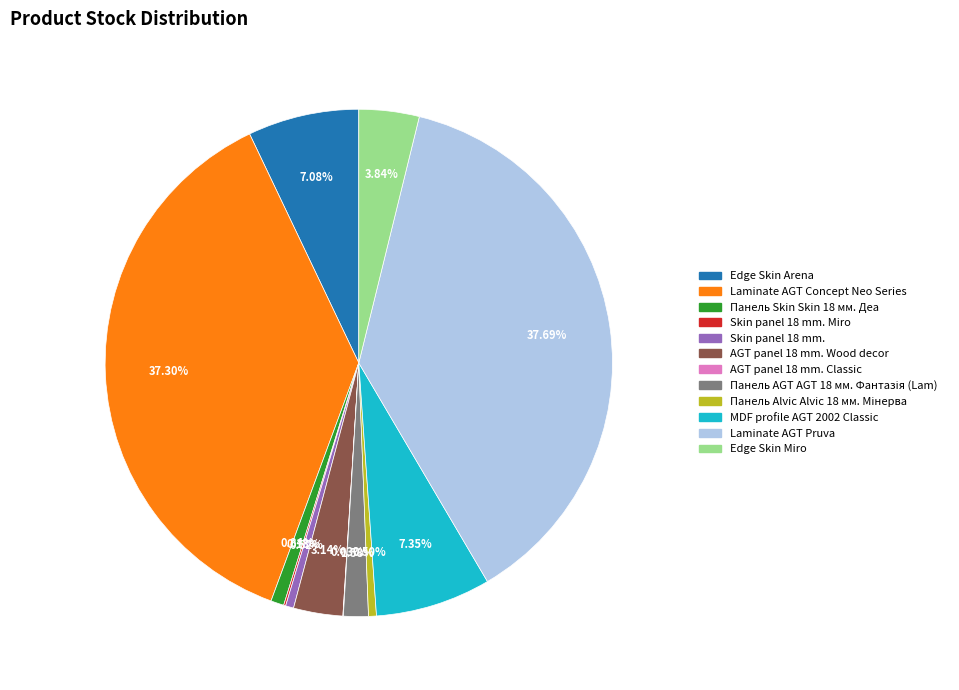

Does any single category account for the majority?

No